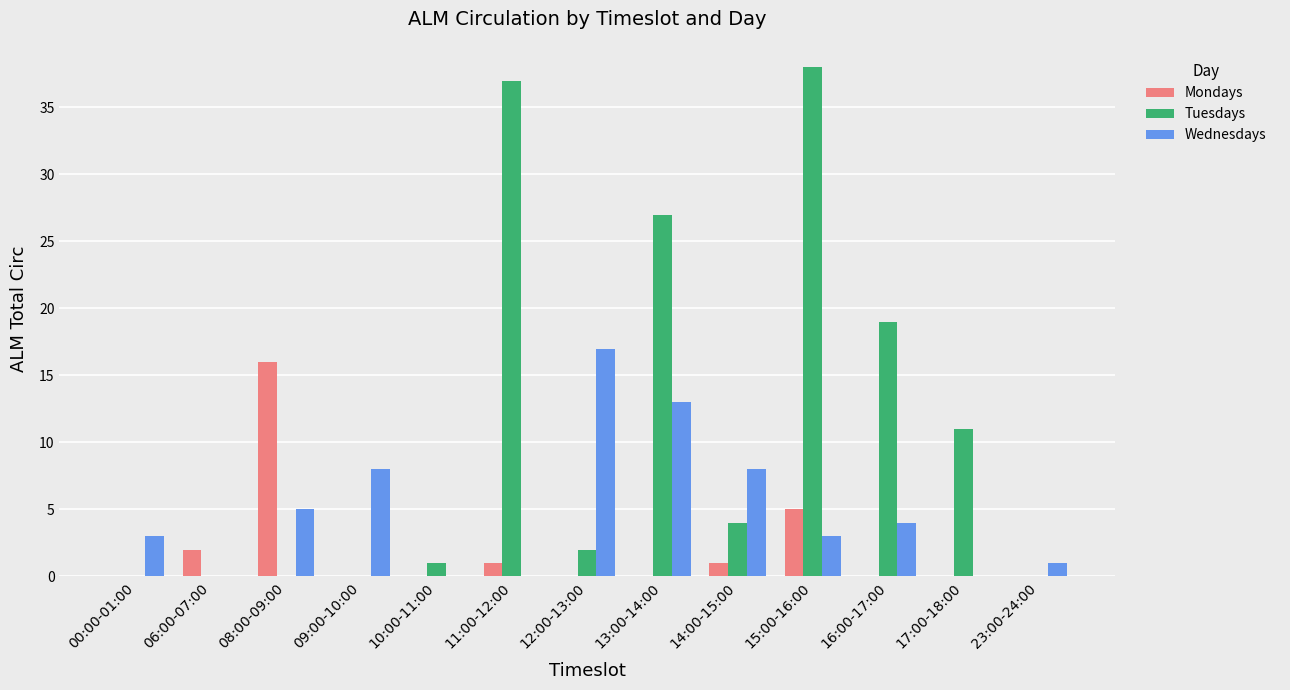

Which label corresponds to the largest value in the chart?

15:00-16:00